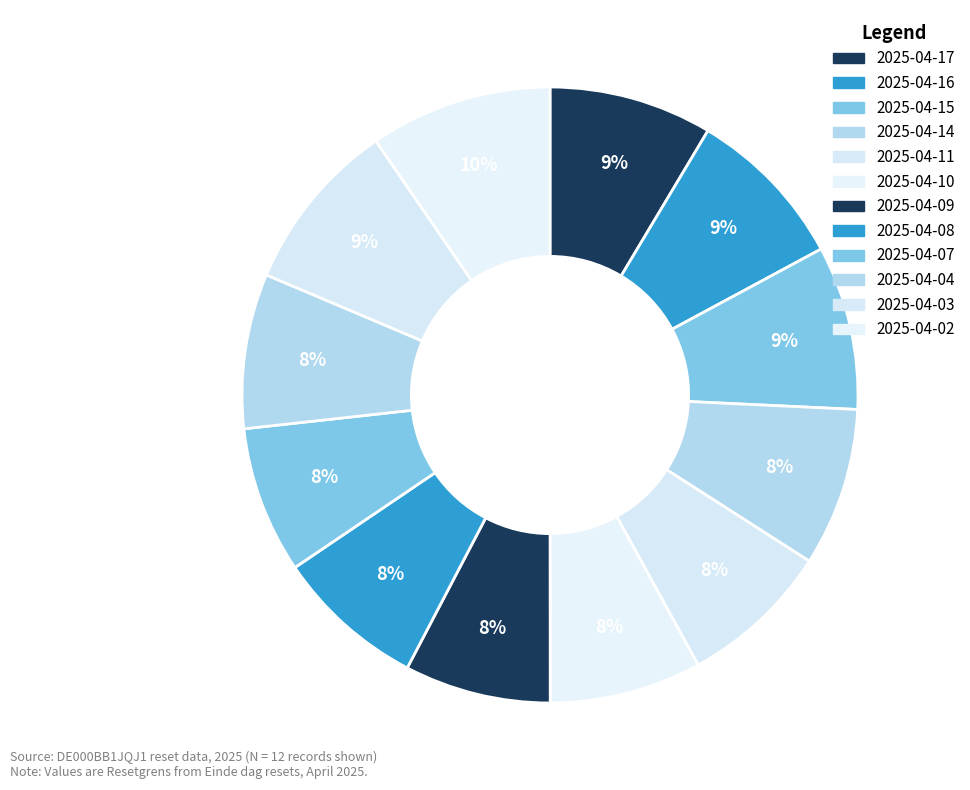

How many segments does this pie chart have?

12